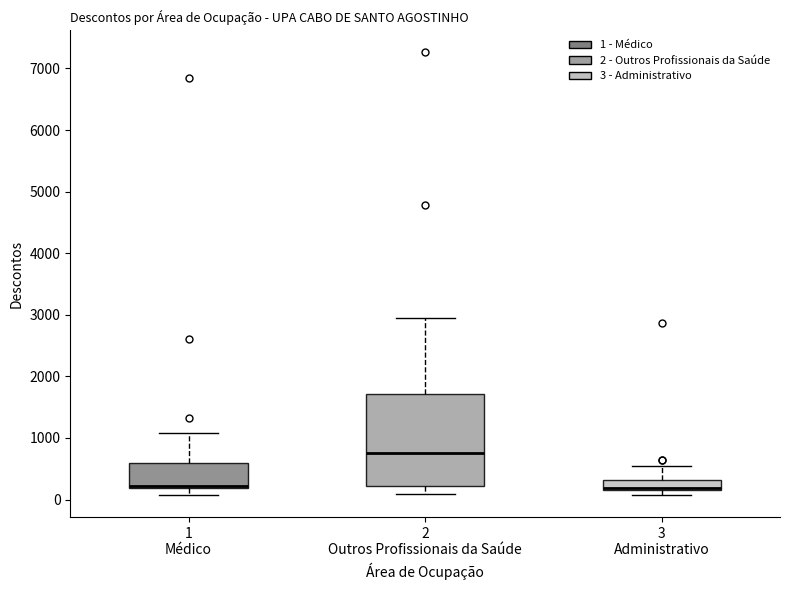

Reading left to right, transcribe this box plot: for each box, give where its median line is, the range the box spans, and where its two whiskers end, as read against the y-axis. The values are not printed on the chart, so give them approximately, as read against the axis.

1 Médico: median 200 (drawn on the box's lower edge), box 200 to 600, whiskers 100 to 1100
2 Outros Profissionais da Saúde: median 800, box 200 to 1700, whiskers 100 to 3000
3 Administrativo: median 200 (just above the box's lower edge), box 200 to 300, whiskers 100 to 500